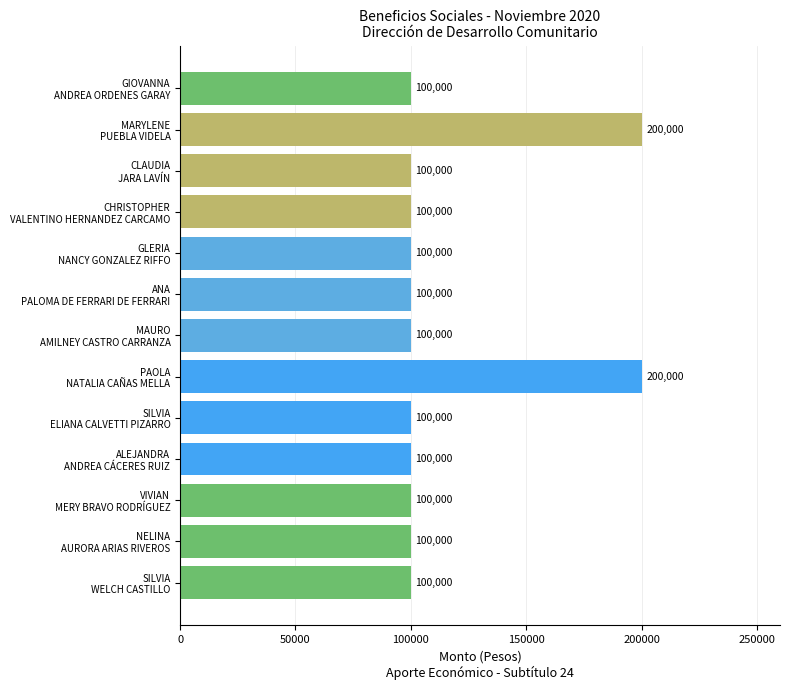

What is the smallest value displayed?

100000